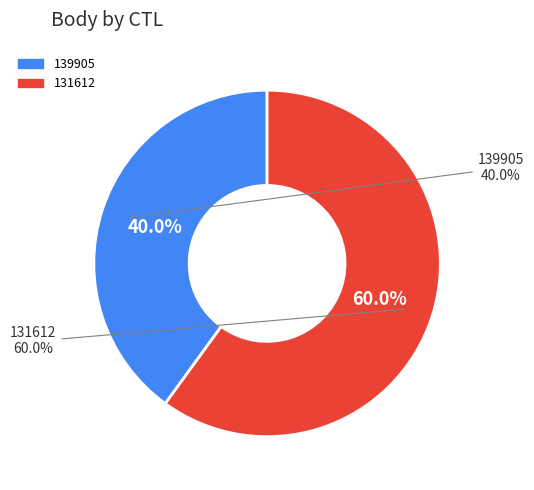

True or false: 139905 accounts for 40% of the total.

True